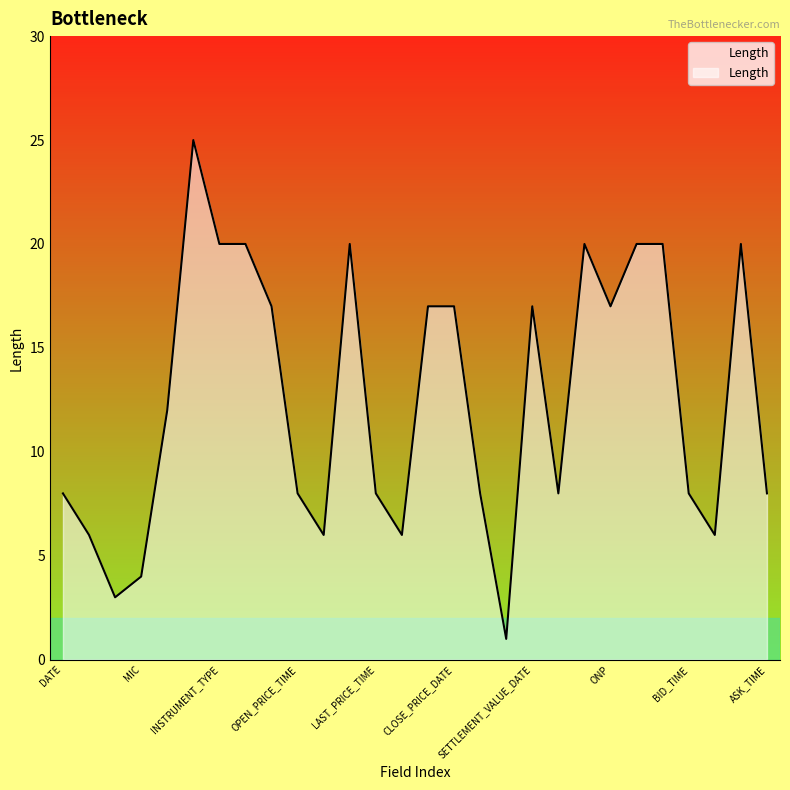

What is the maximum value shown in the chart?

25